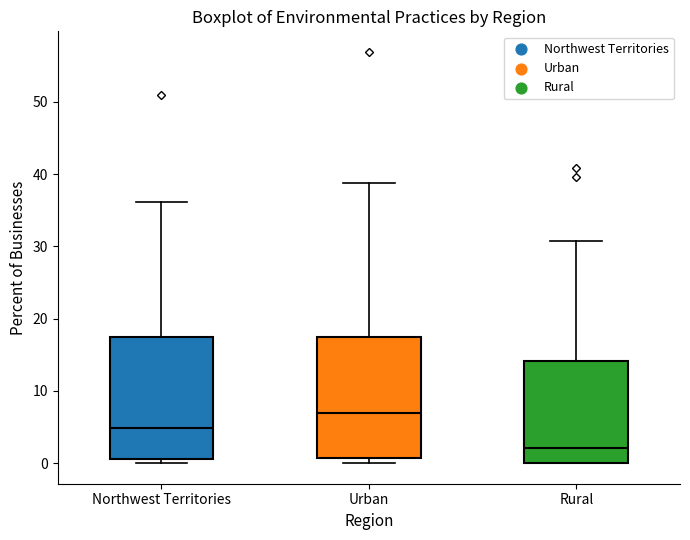

Reading left to right, transcribe this box plot: for each box, give where its median line is, the range the box spans, and where its two whiskers end, as read against the y-axis. The values are not printed on the chart, so give them approximately, as read against the axis.

Northwest Territories: median 5, box 1 to 18, whiskers 0 to 36
Urban: median 7, box 1 to 17, whiskers 0 to 39
Rural: median 2, box 0 to 14, whiskers 0 to 31